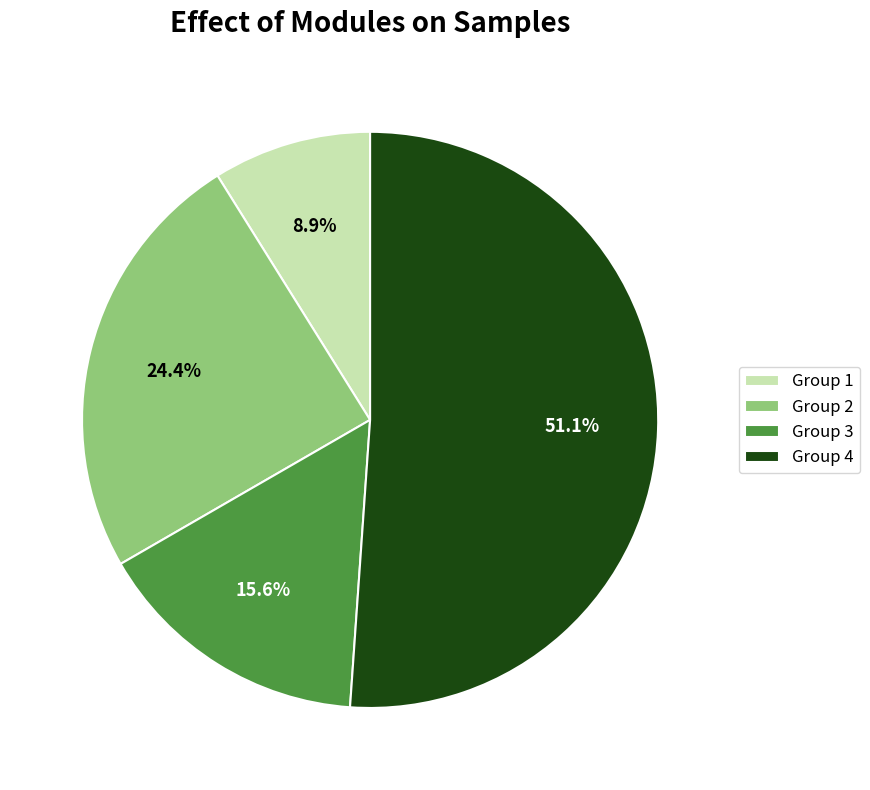

How many slices are in this pie chart?

4